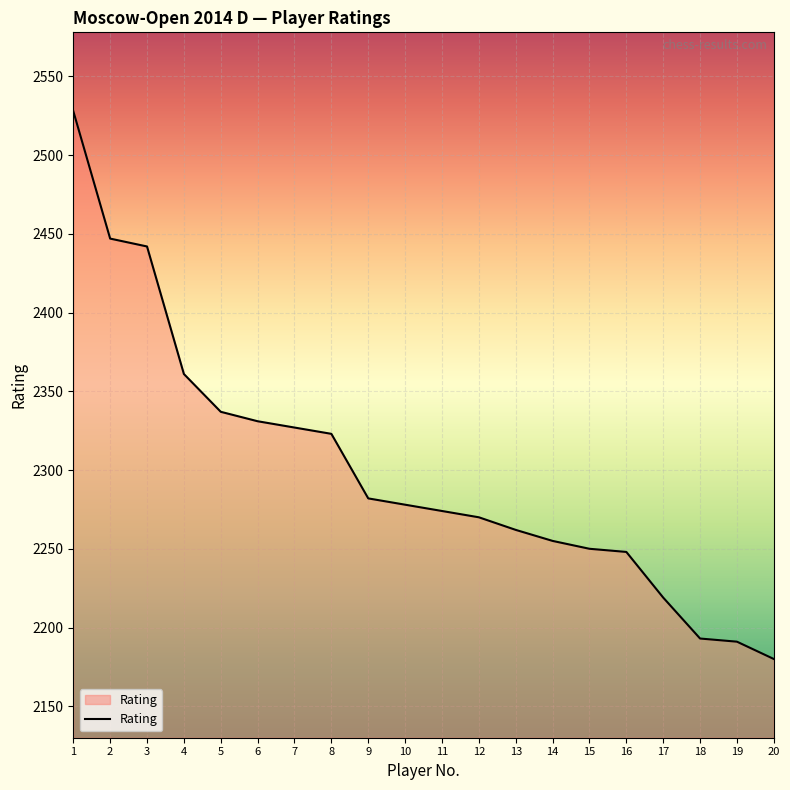

What is the change in value from 10 to 19?

-87